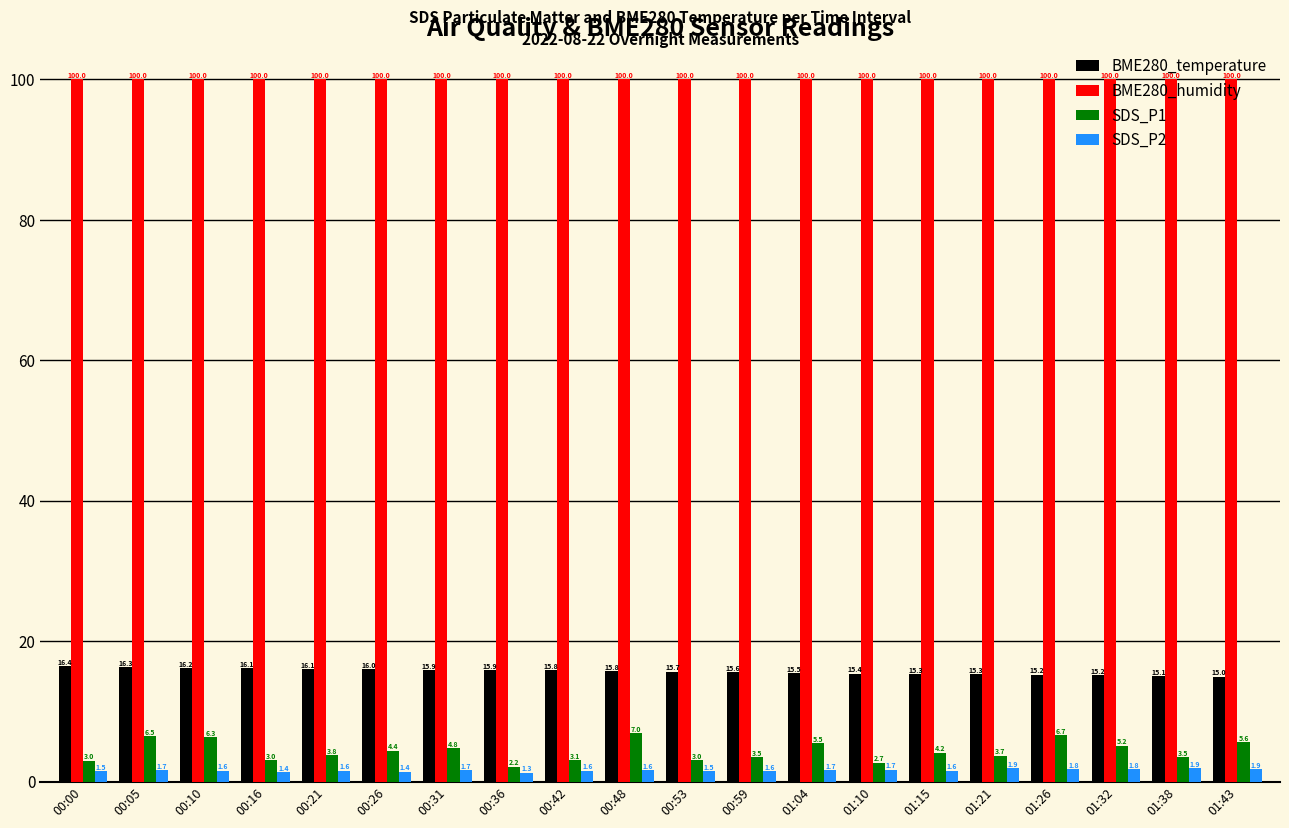

At 01:21, list the series in order from largest to smallest.

BME280_humidity, BME280_temperature, SDS_P1, SDS_P2